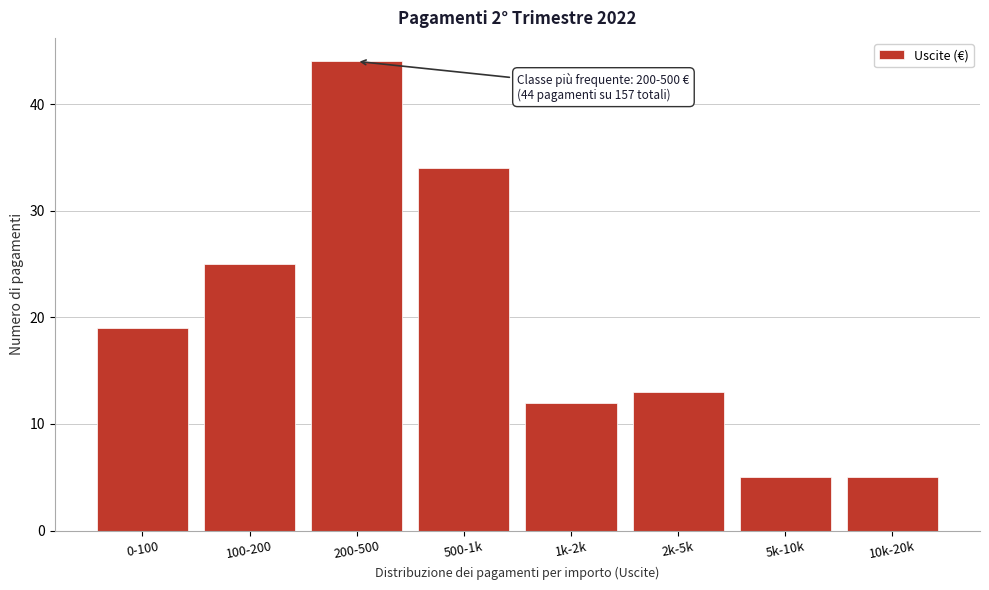

Reading left to right, transcribe all the data shown in this chart.

0-100=19	100-200=25	200-500=44	500-1k=34	1k-2k=12	2k-5k=13	5k-10k=5	10k-20k=5